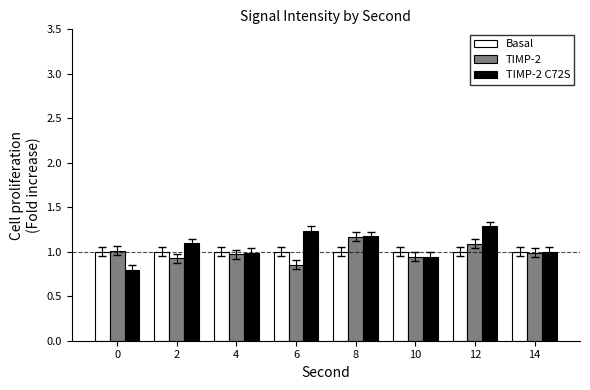

What is the difference between the maximum and minimum values in the TIMP-2 series?

0.3